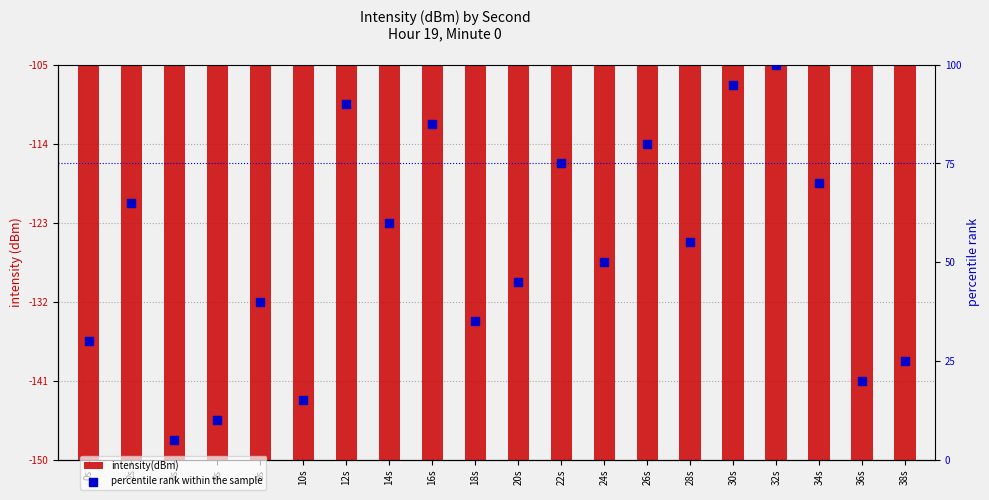

Which series contains the lowest Y value?

percentile rank within the sample